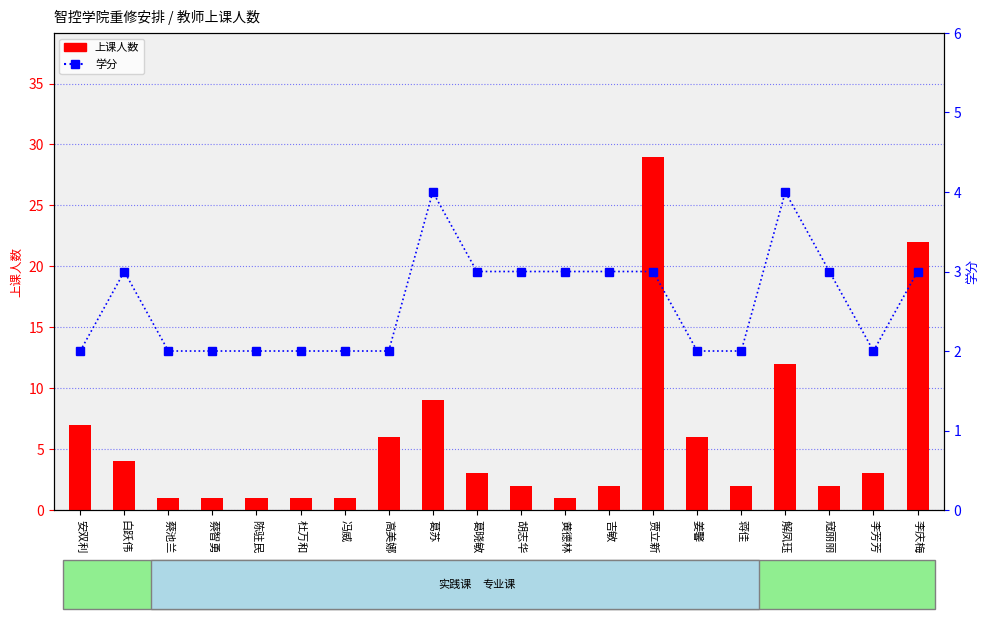

Rank the series at 安双利 from highest to lowest value.

上课人数, 学分